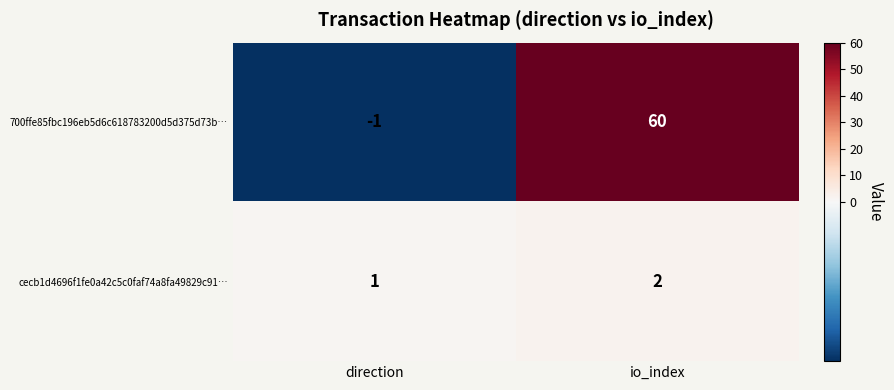

Reading left to right, extract all data points from this chart.

700ffe85fbc196eb5d6c618783200d5d375d73b…: direction=-1	io_index=60
cecb1d4696f1fe0a42c5c0faf74a8fa49829c91…: direction=1	io_index=2